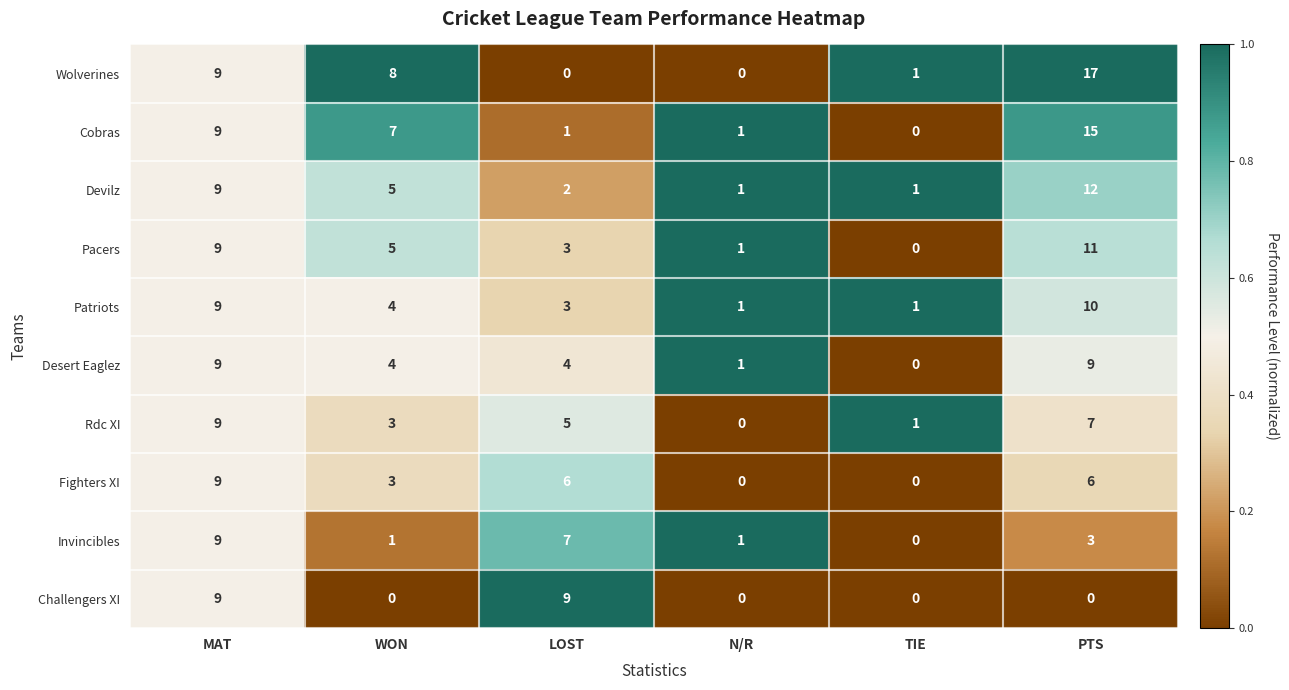

How many positive values does the Cobras series have?

5